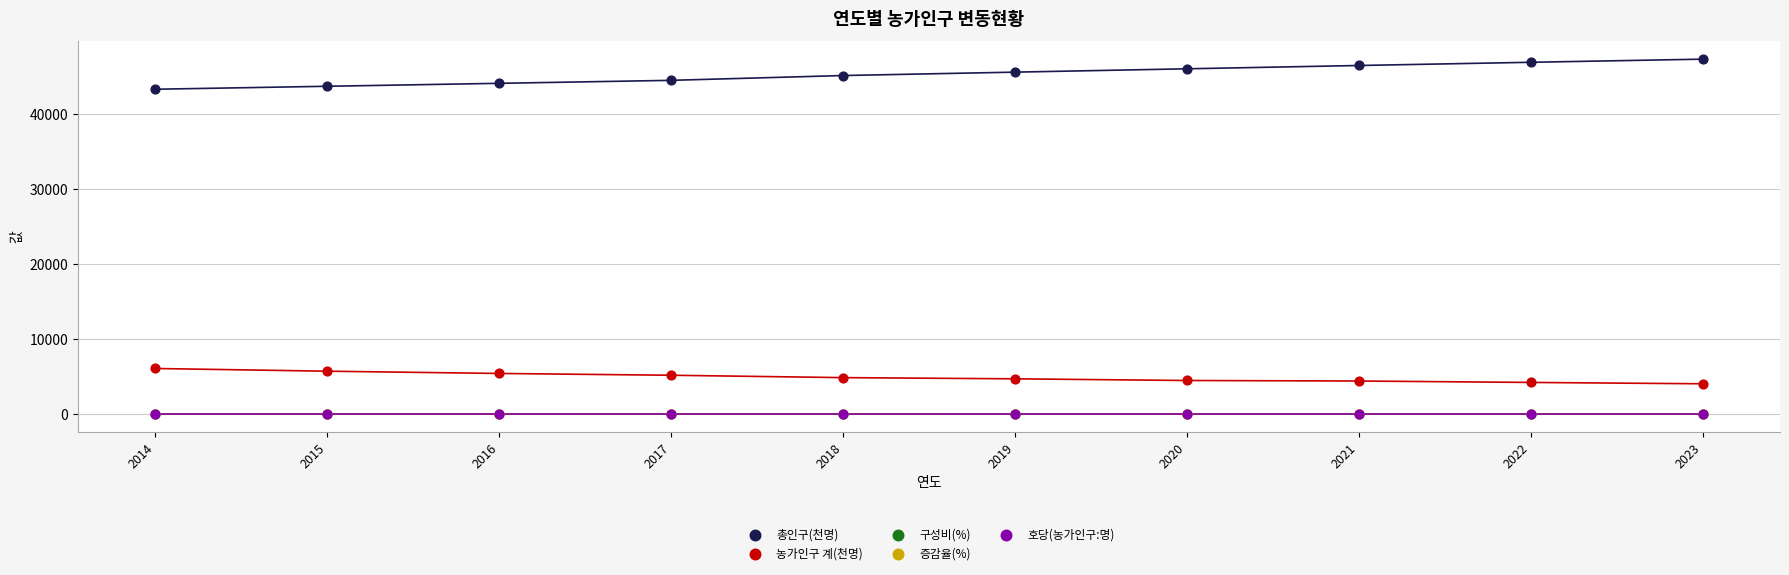

What are all the series names shown in the legend?

총인구(천명), 농가인구 계(천명), 구성비(%), 증감율(%), 호당(농가인구:명)